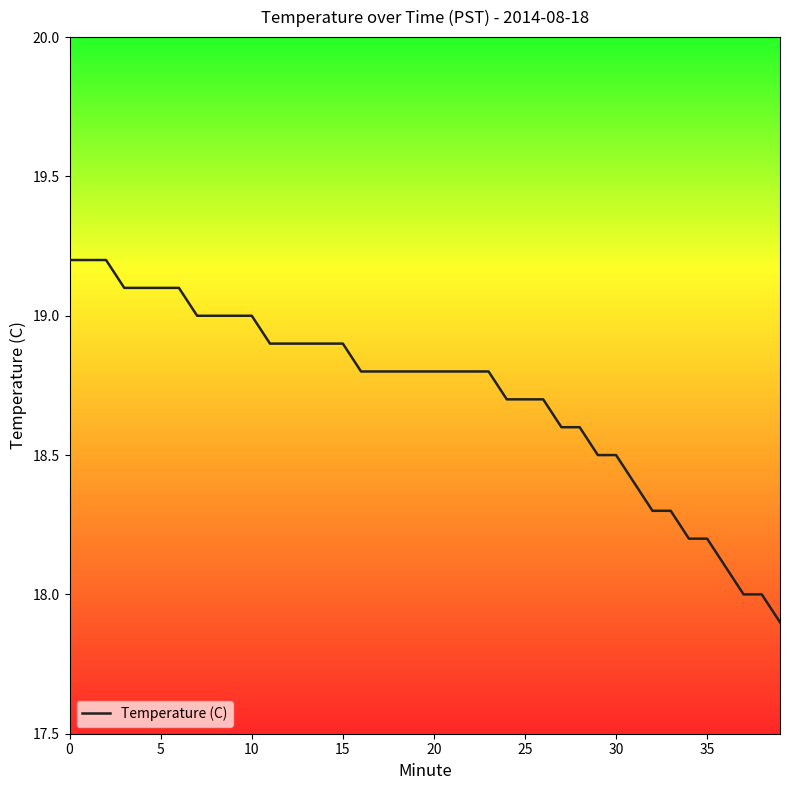

What is the maximum value shown in the chart?

19.2